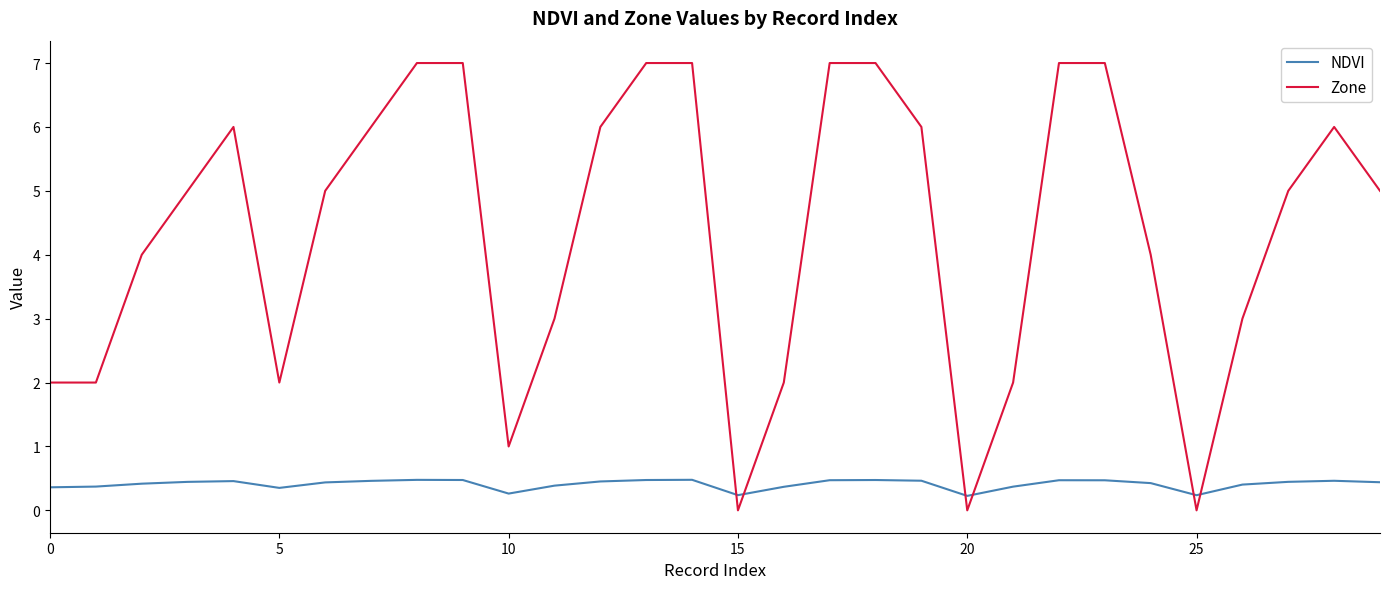

What is the maximum value shown in the chart?

7.0